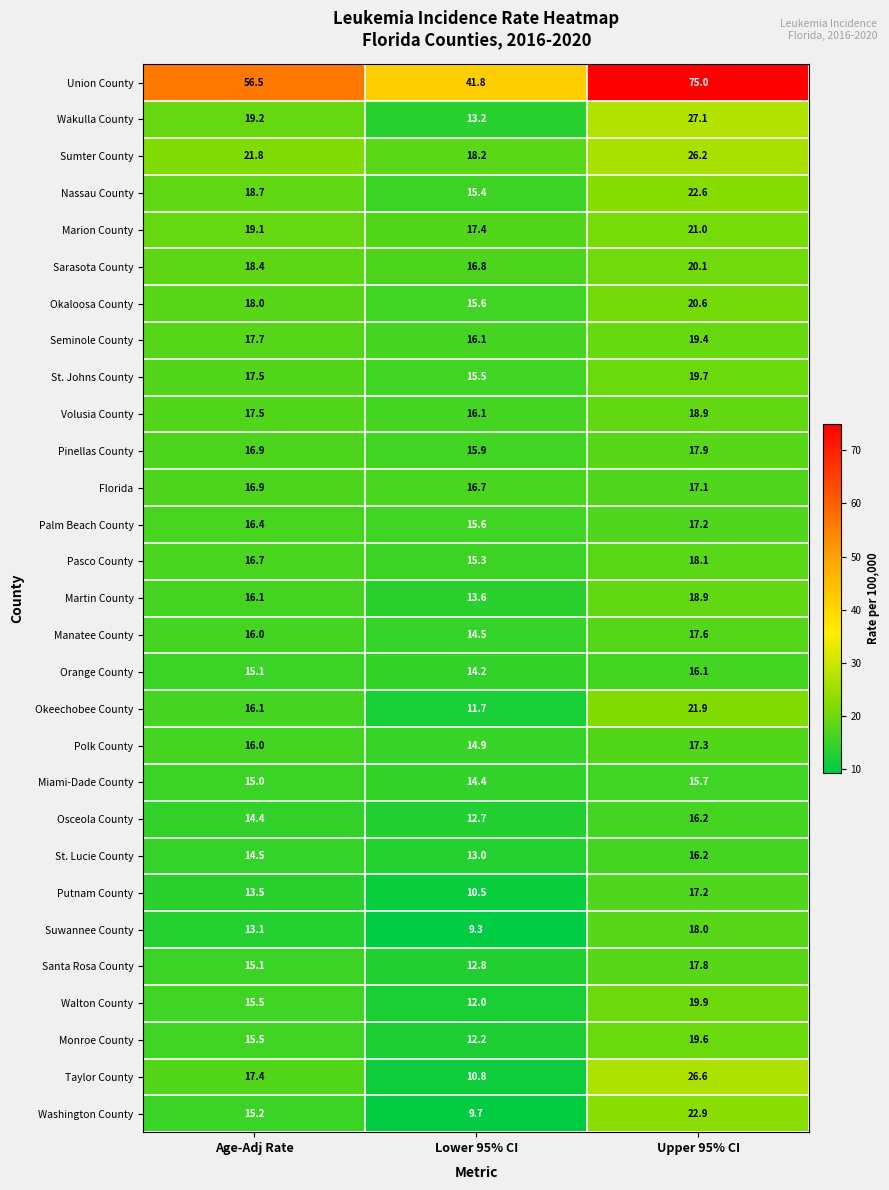

What is the total value across all series at Upper 95% CI?

622.8